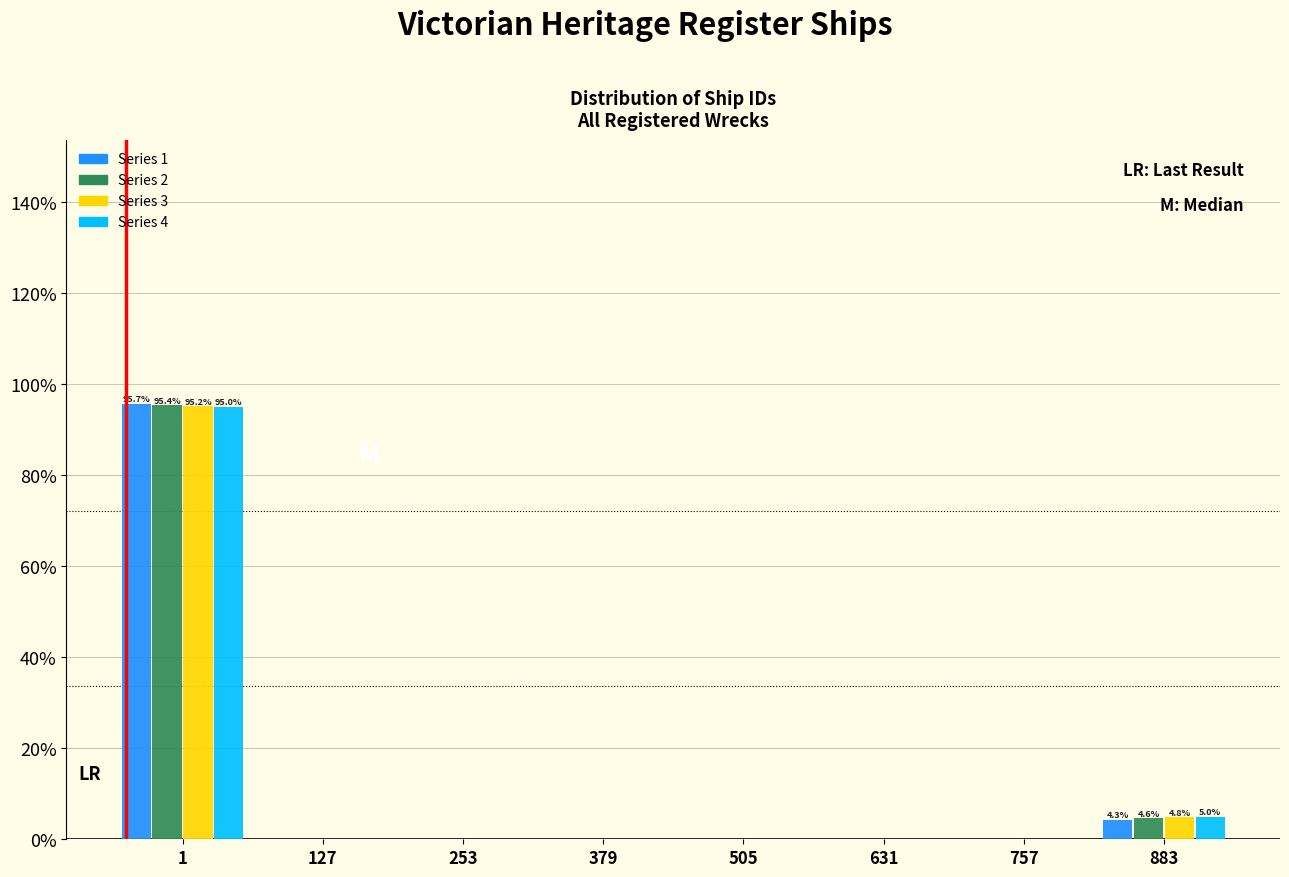

Which series changed the most between 1 and 757?

Series 1